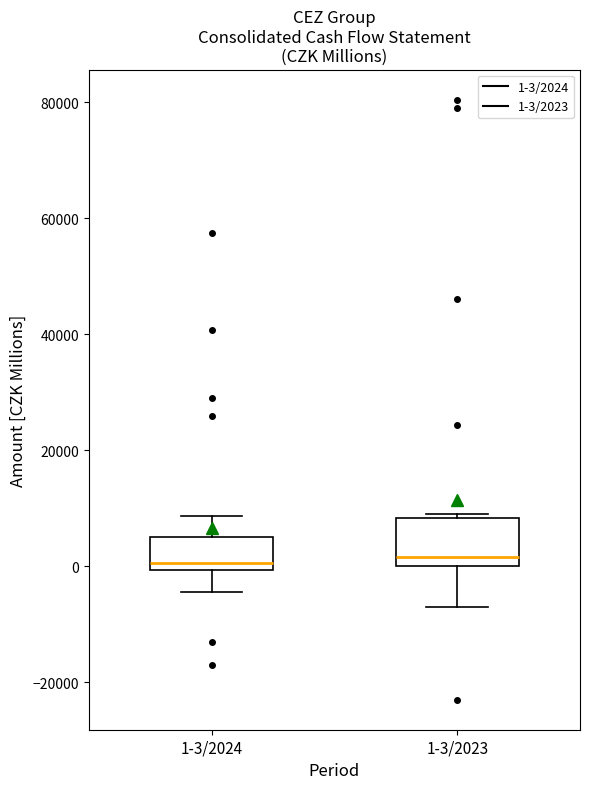

Which box is the tallest, from its lower edge to its upper edge?

1-3/2023